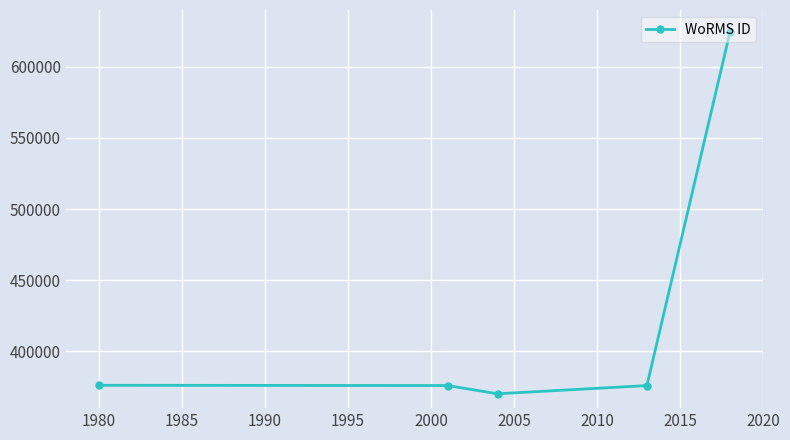

What is the value of the 3rd point from the left?

370097